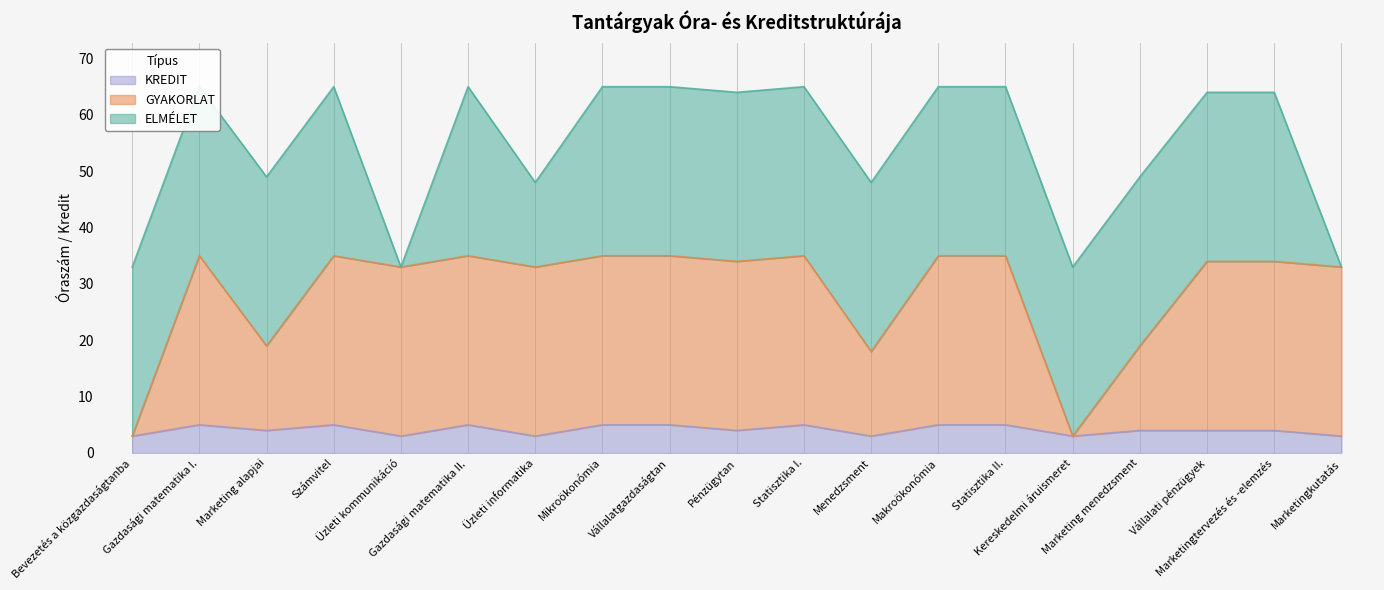

What is the highest value of the KREDIT series?

5